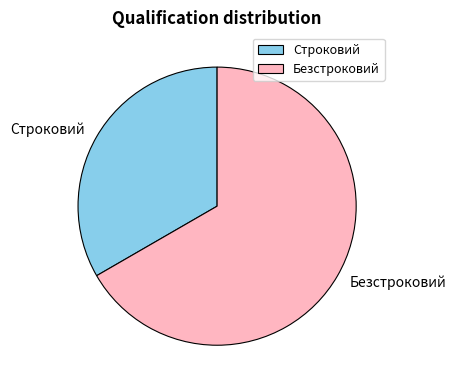

Combined, do Строковий and Безстроковий account for over 50%?

Yes